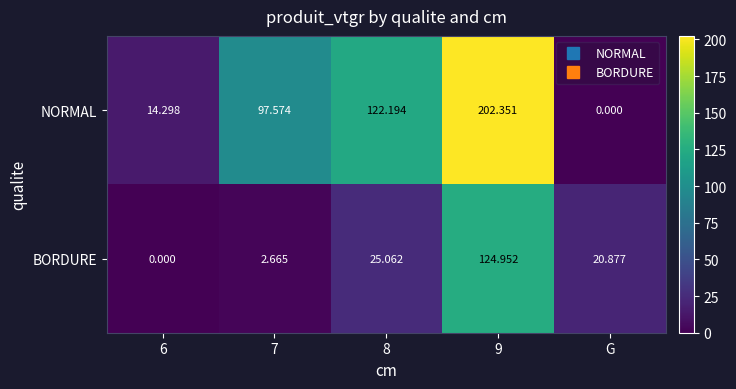

How many series are shown in this chart?

2